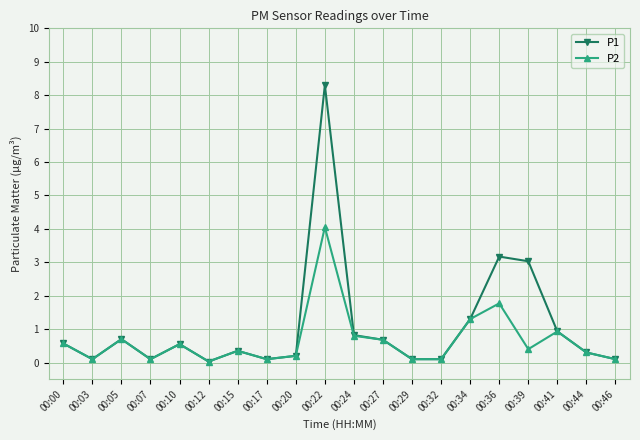

Which series has the largest range (max minus min)?

P1